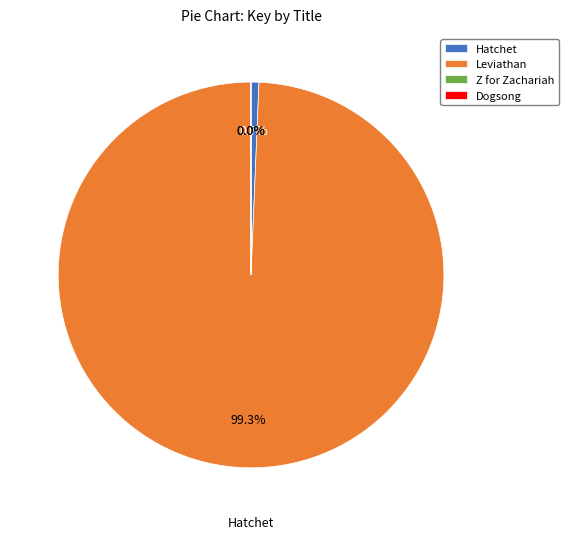

The Z for Zachariah slice represents 12% of the pie. True or false?

False